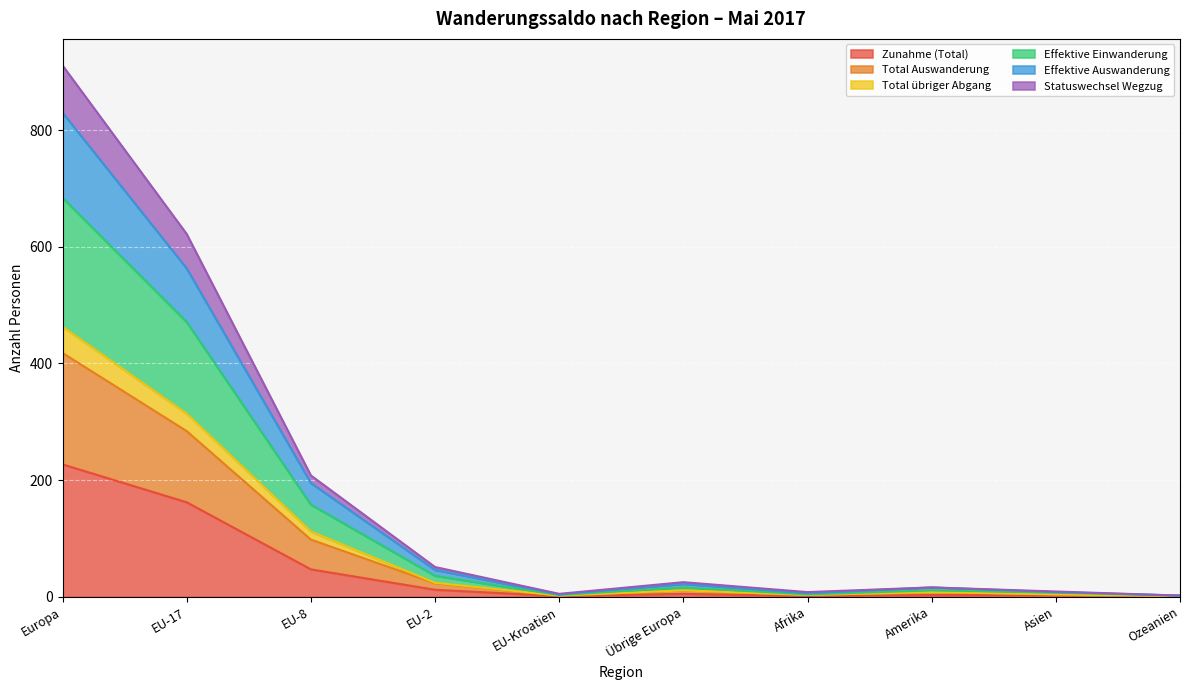

How many data points in Effektive Auswanderung are above 11?

4